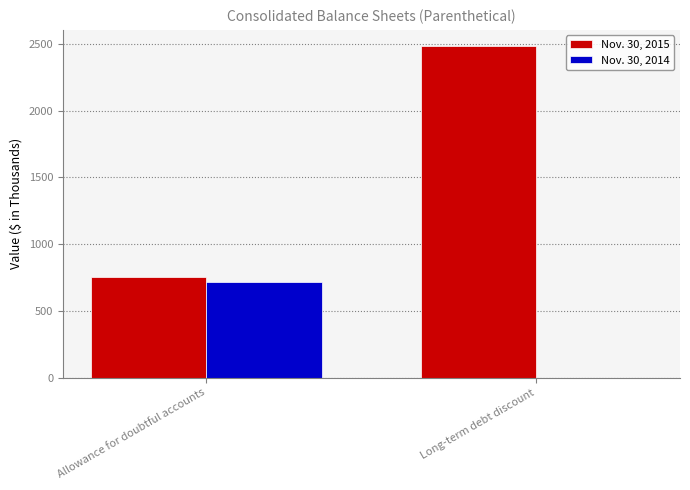

Is it true that Nov. 30, 2015 equals 2480 at Long-term debt discount?

True